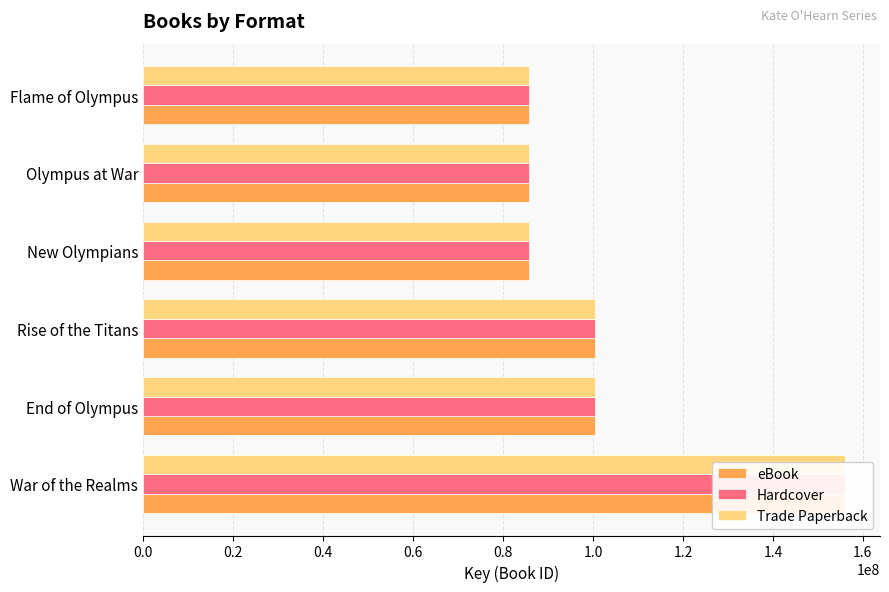

What is the difference between the maximum and second lowest values in the Hardcover series?

70154320